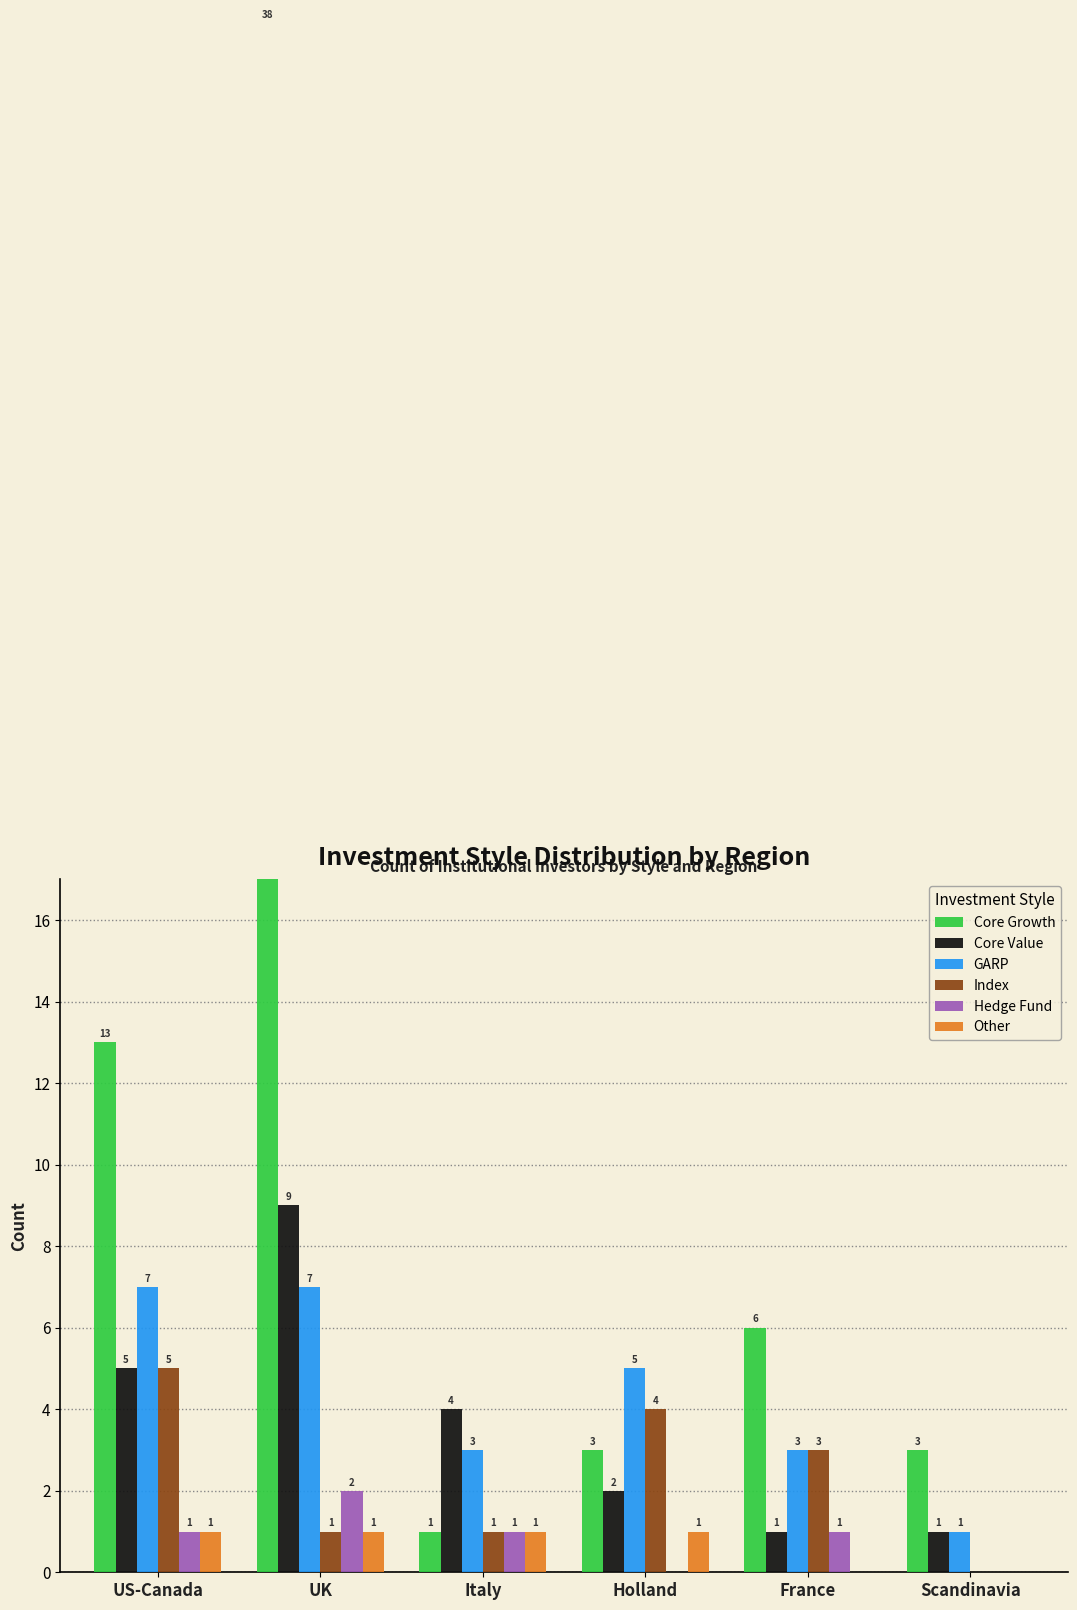

What is the total value across all series at Italy?

11